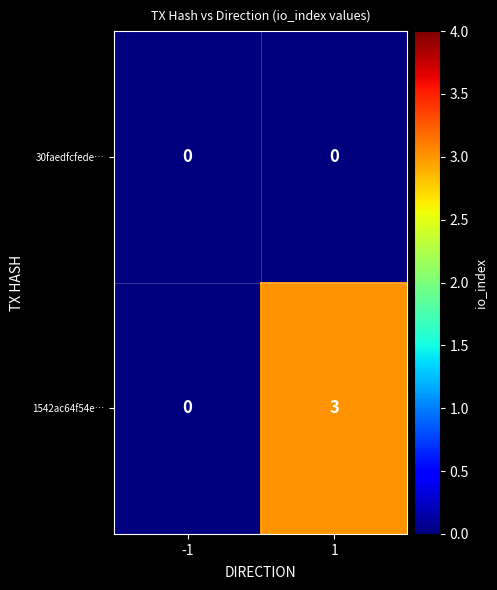

Which series changed the most between -1 and 1?

1542ac64f54e…